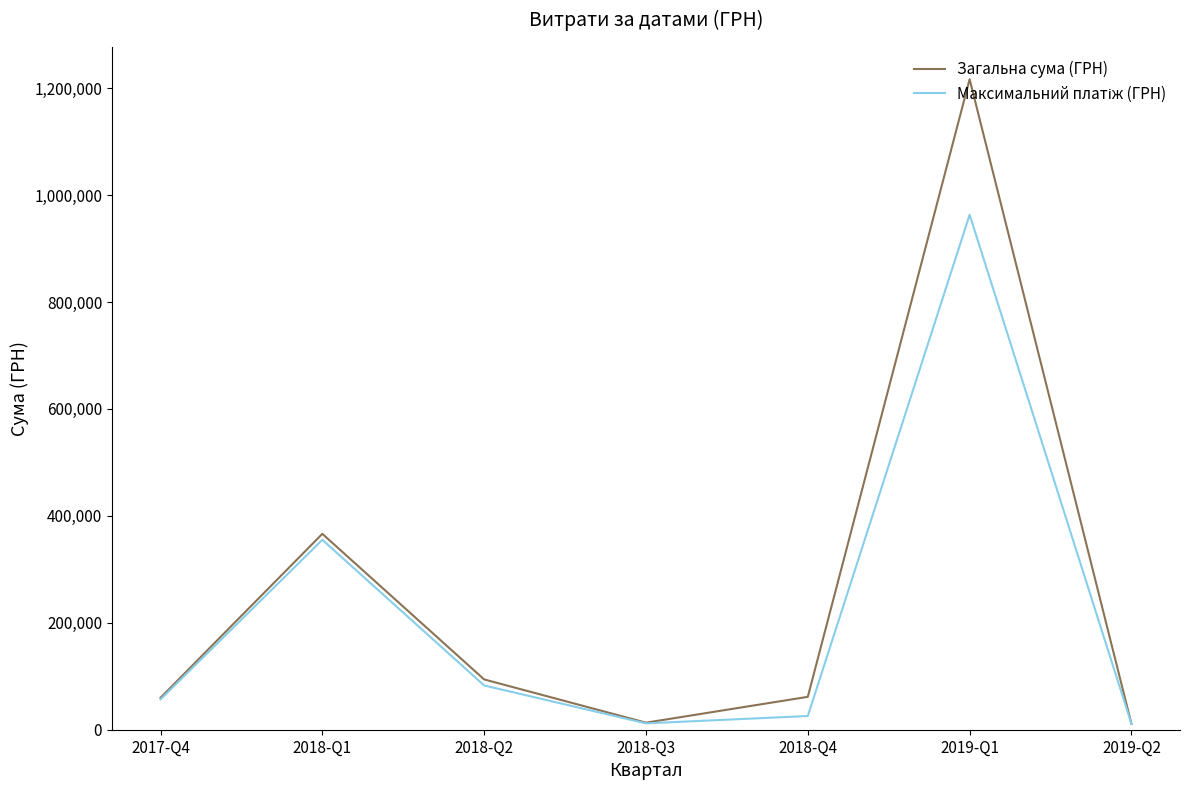

Where is Загальна сума (ГРН) nearest to the value 613864?

2018-Q1